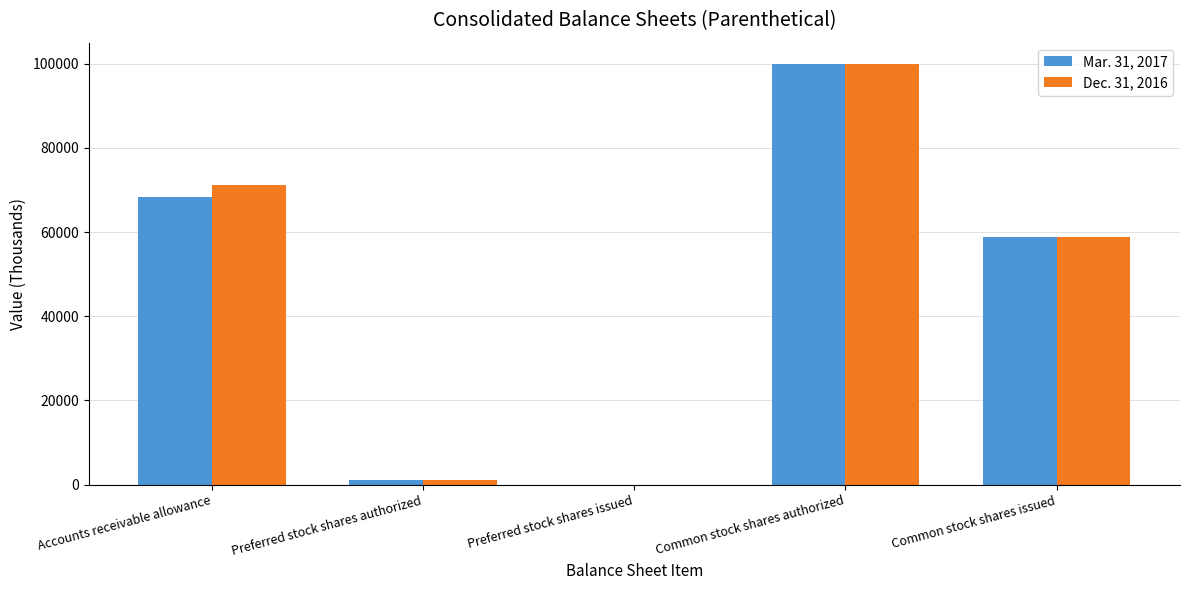

What are all the series names shown in the legend?

Mar. 31, 2017, Dec. 31, 2016